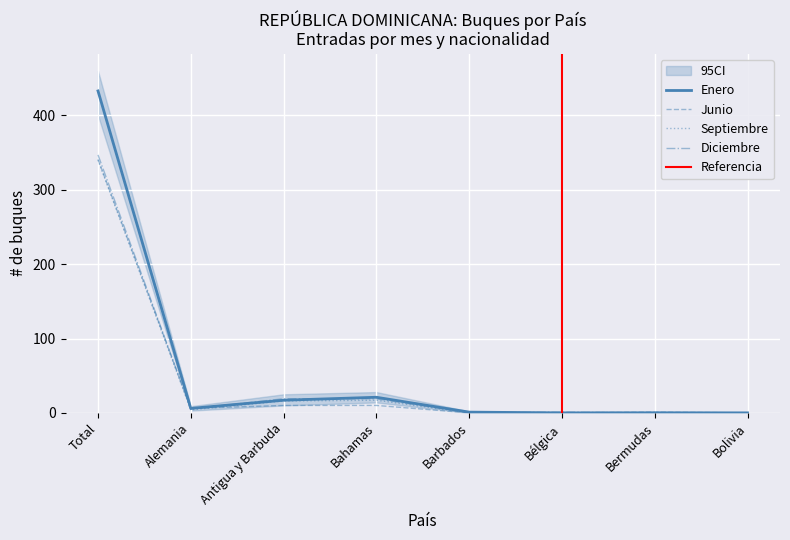

Reading left to right, what are all the values shown in this chart?

Enero: 433	6	17	21	1	0	0	0
Junio: 341	6	10	10	0	0	1	0
Septiembre: 340	4	16	17	0	0	0	0
Diciembre: 347	5	19	19	0	1	0	0